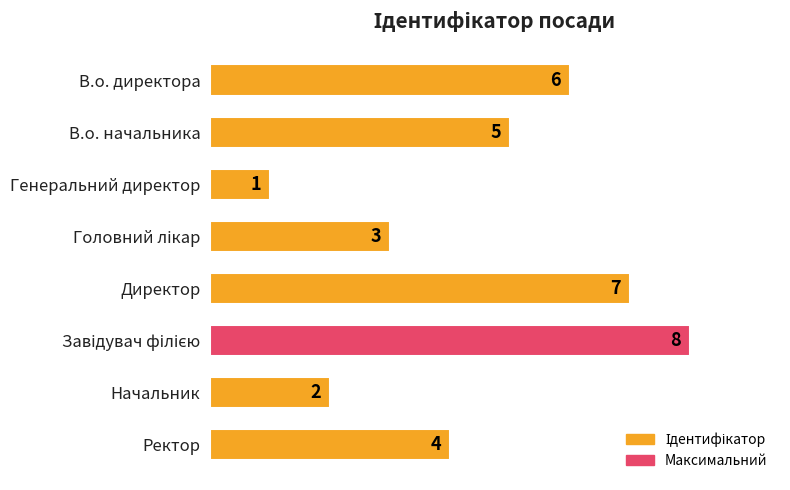

What is the difference between the maximum and minimum values?

7